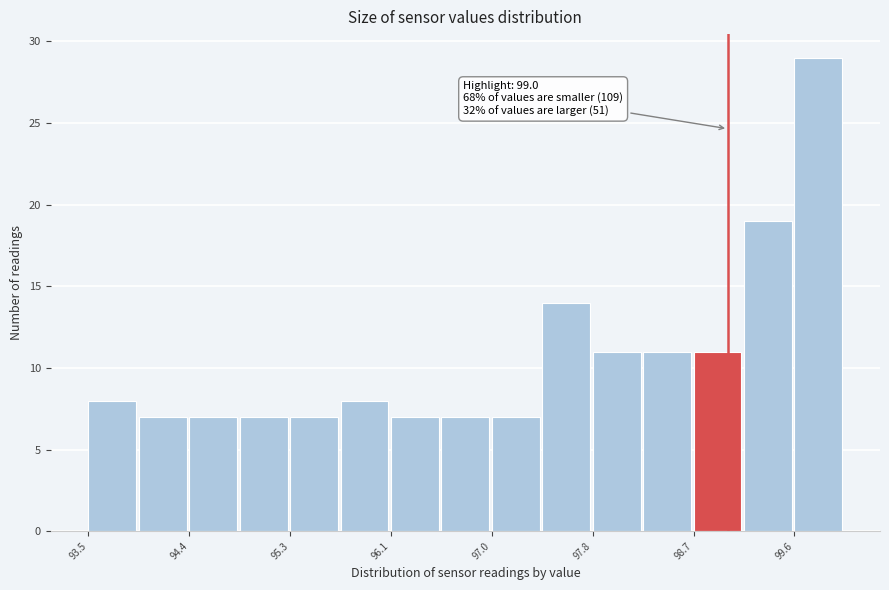

Which range on the x-axis has the tallest bar?

99.6 to 100.0